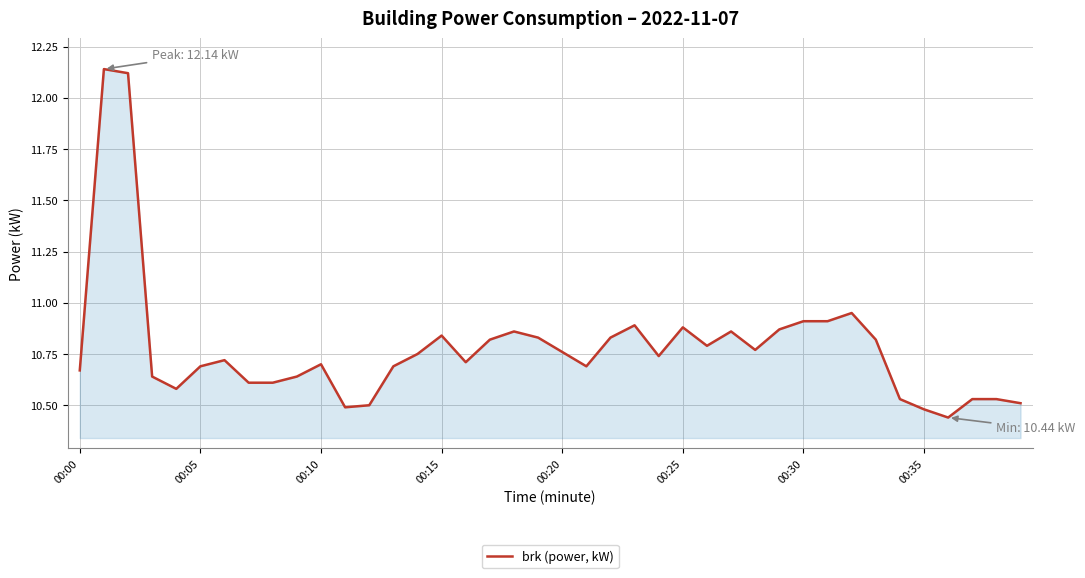

Does the chart display data point markers on the line(s)?

No